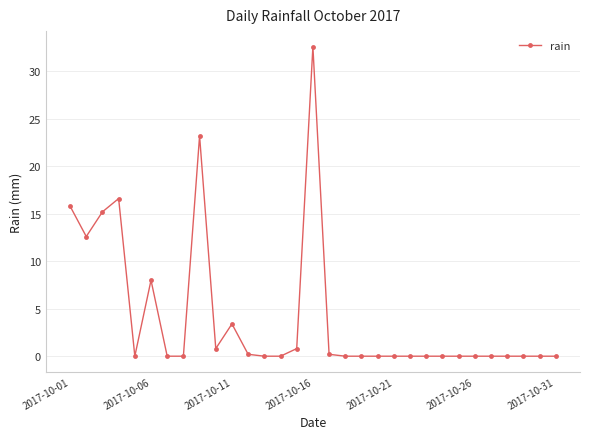

What is the greatest value displayed?

32.6